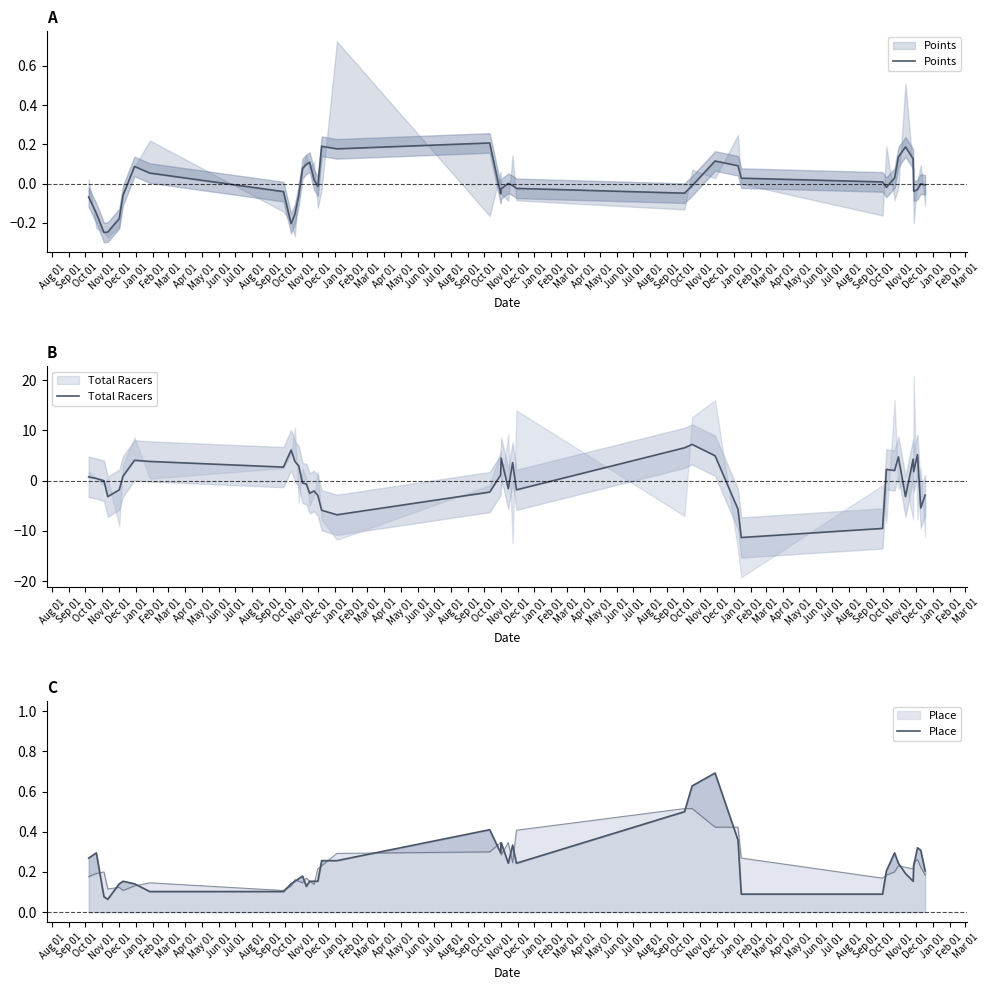

At which category is the sum across all series the highest?

Oct 01